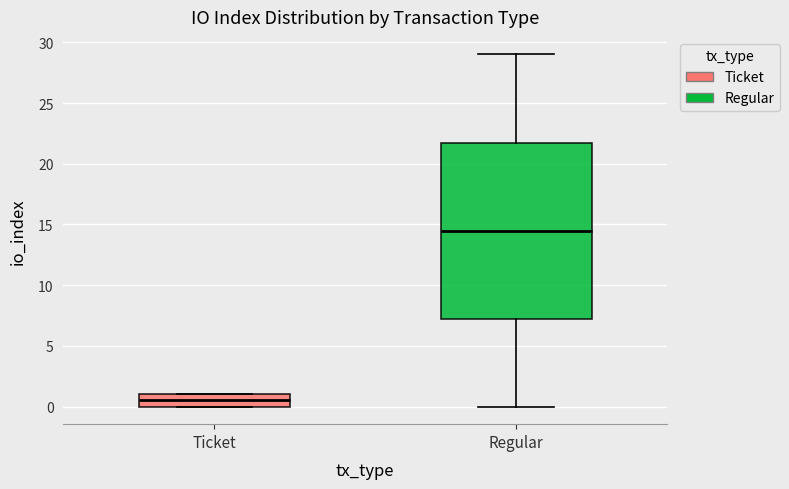

Reading left to right, read every box against the y-axis: the position of its median line, the range the box covers, and the ends of its whiskers. The values are not printed on the chart, so give them approximately, as read against the axis.

Ticket: median 0.5, box 0.0 to 1.0, whiskers 0.0 to 1.0
Regular: median 14.5, box 7.5 to 22.0, whiskers 0.0 to 29.0